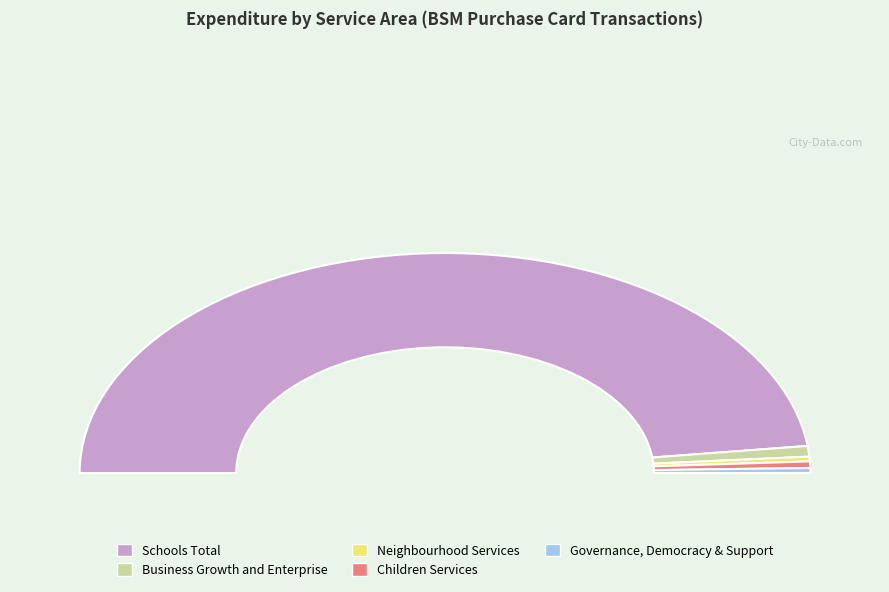

The Children Services slice represents 1% of the pie. True or false?

True